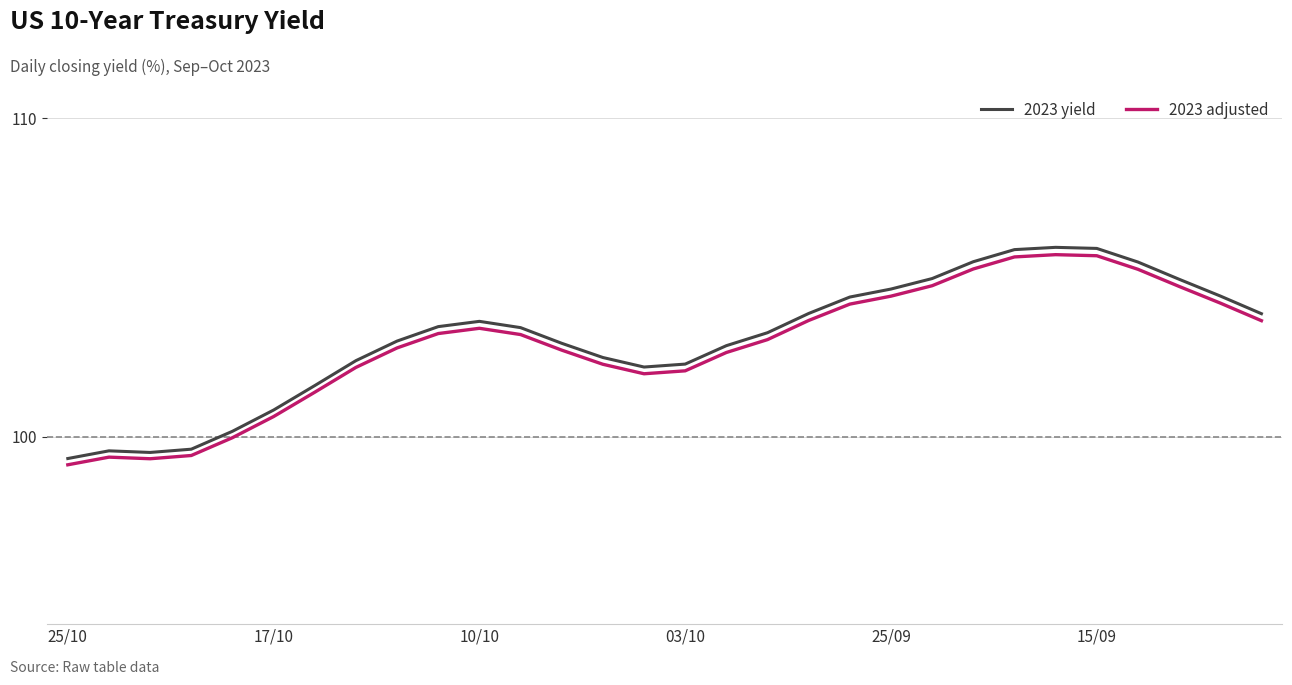

What is the difference between the maximum and minimum values in the 2023 yield series?

6.6